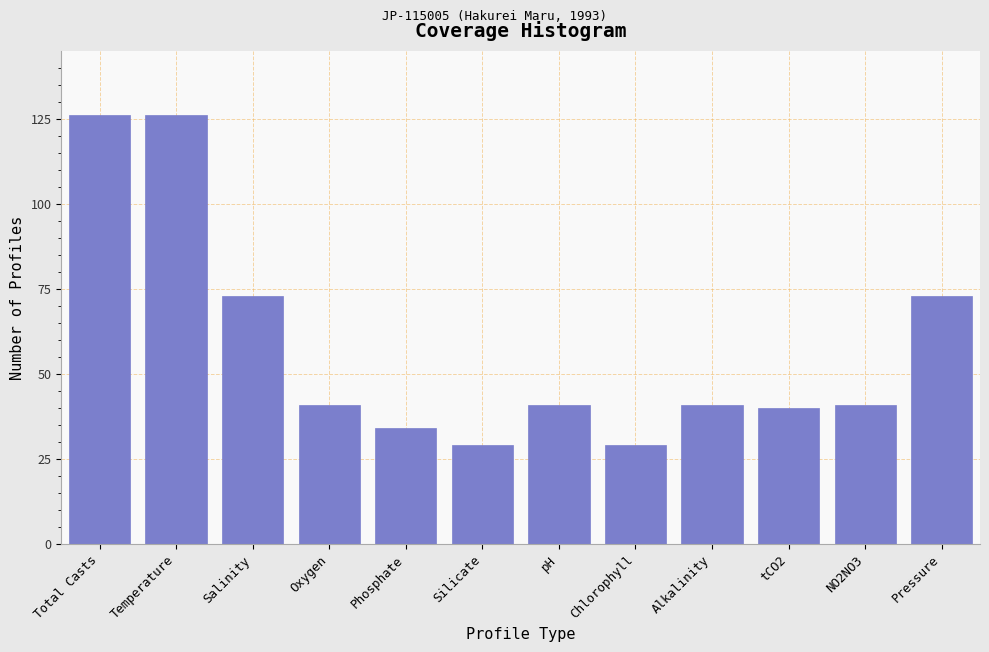

Reading left to right, transcribe all the data shown in this chart.

126	126	73	41	34	29	41	29	41	40	41	73